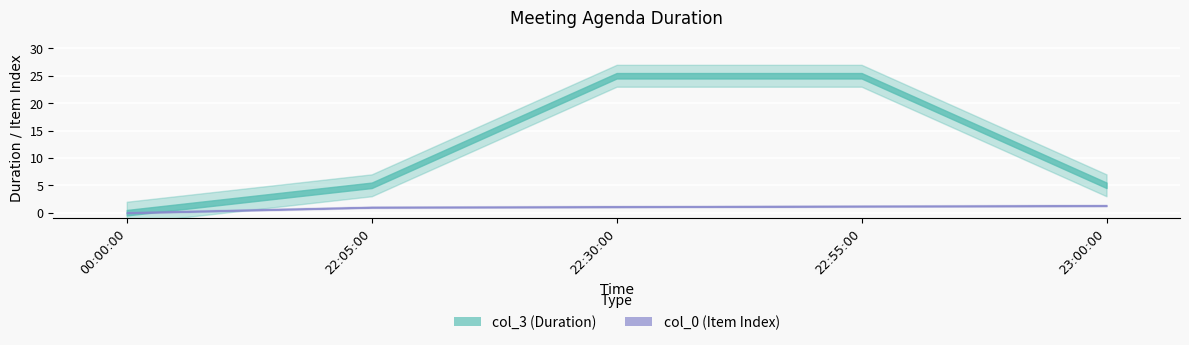

At which label is col_0 closest to 0?

00:00:00